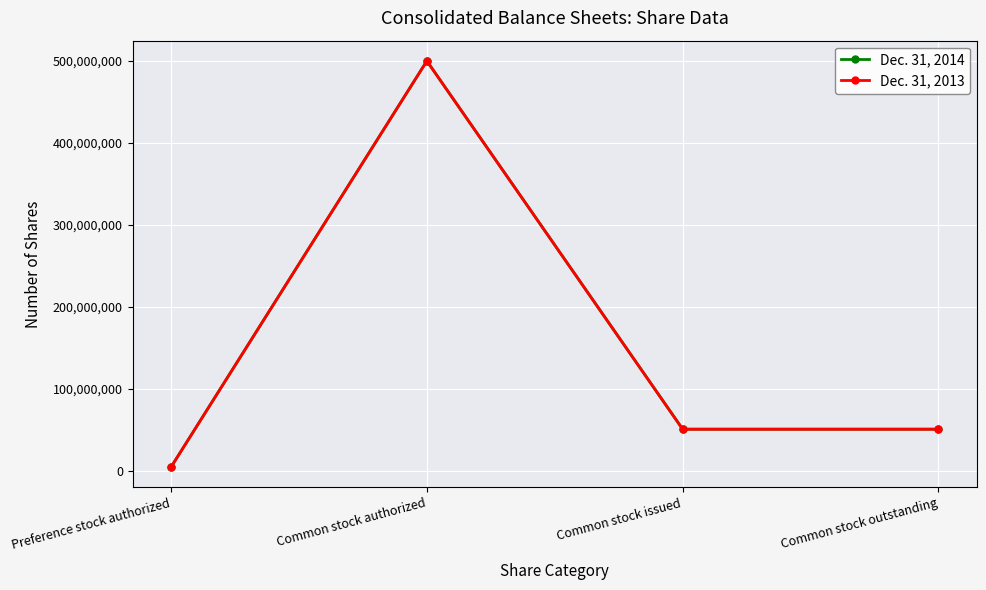

At which category does Dec. 31, 2013 reach its first local peak?

Common stock authorized